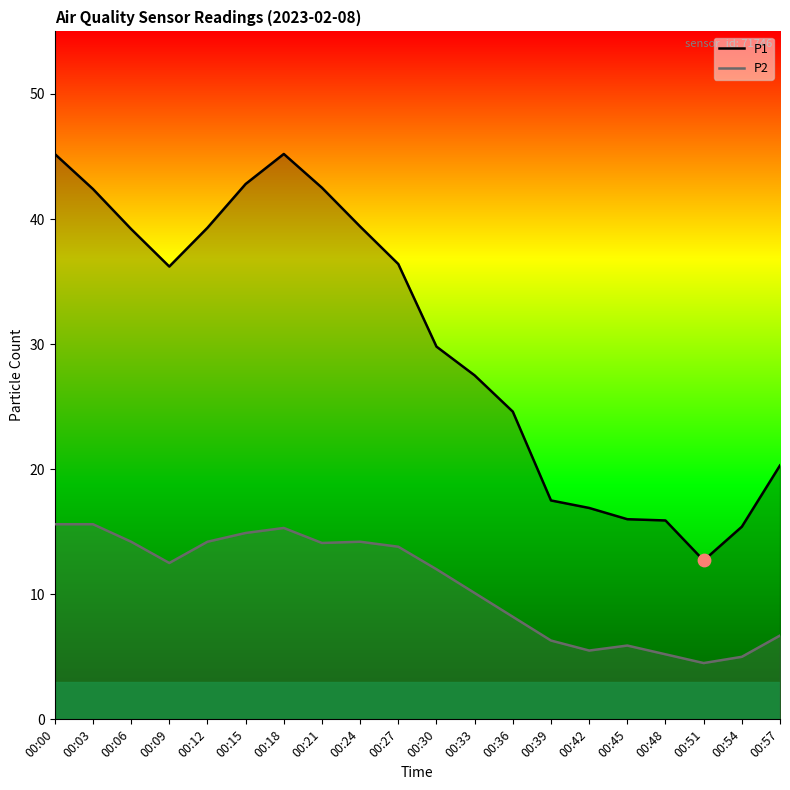

At which category is the sum across all series the highest?

00:00